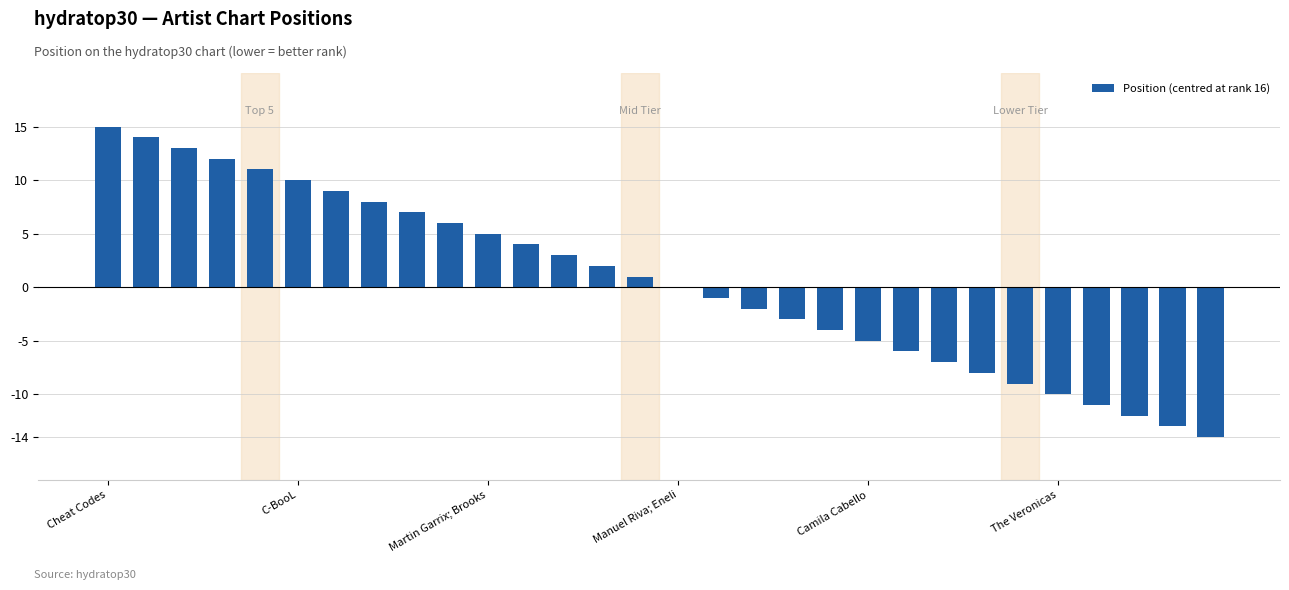

What is the sum of all values?

15